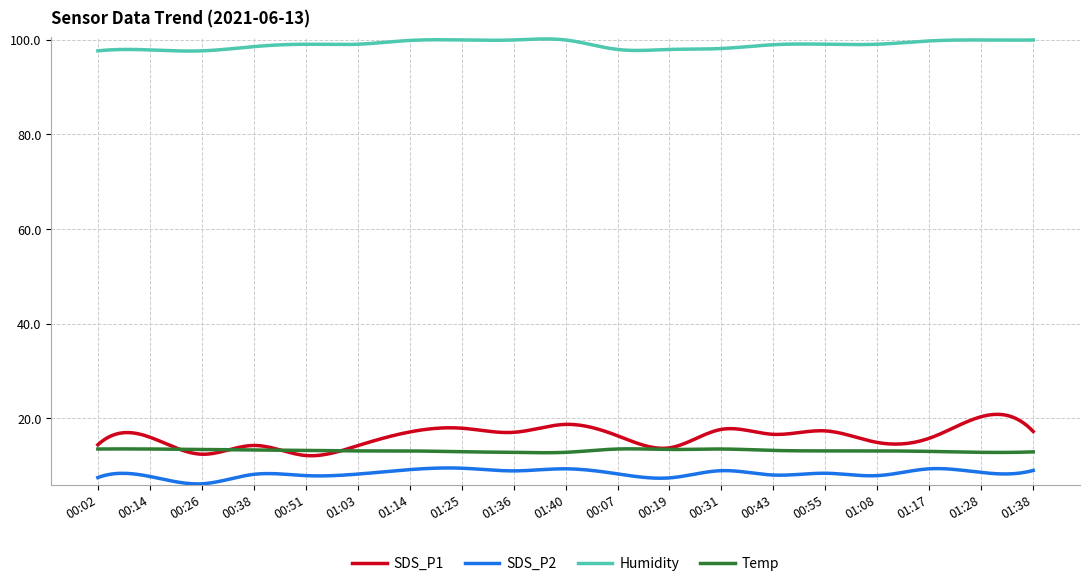

What is the highest value of the Temp series?

13.5